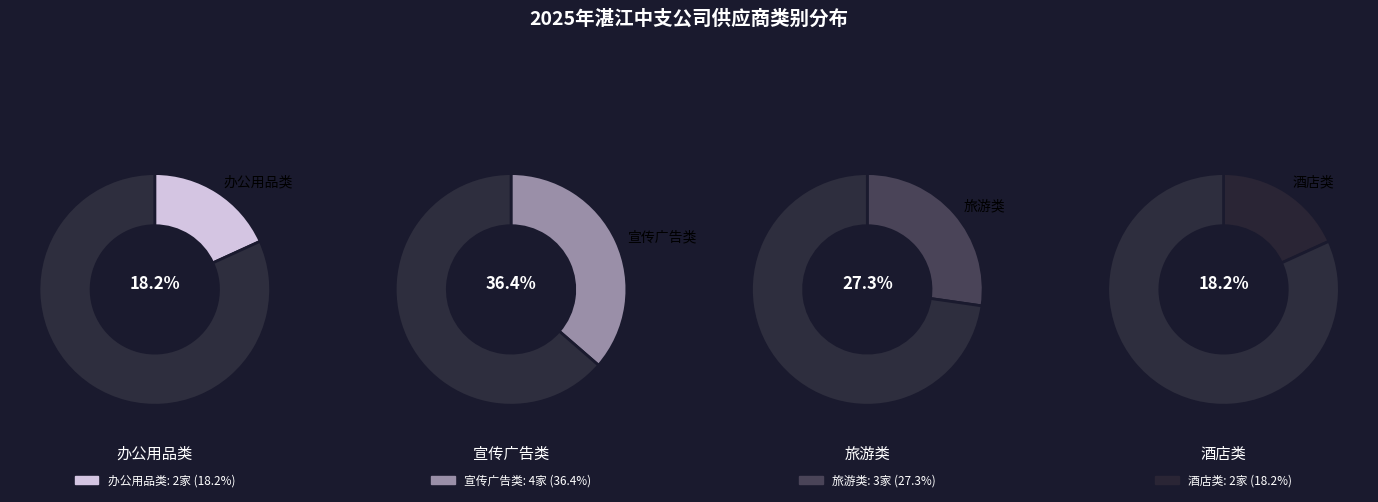

Does 酒店类 represent more than half of the total?

No